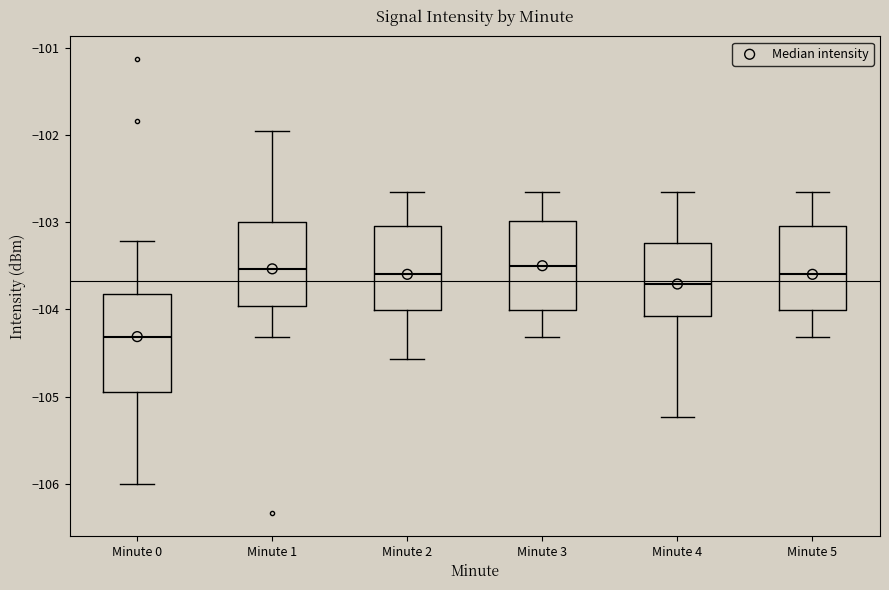

Which box is the tallest, from its lower edge to its upper edge?

Minute 0